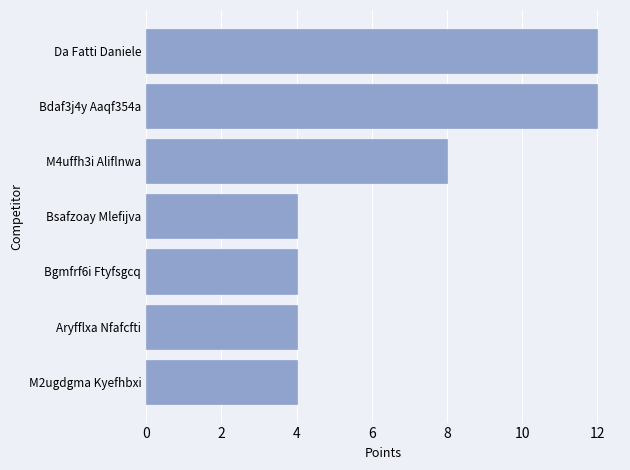

At which label is the value closest to 8?

M4uffh3i Aliflnwa